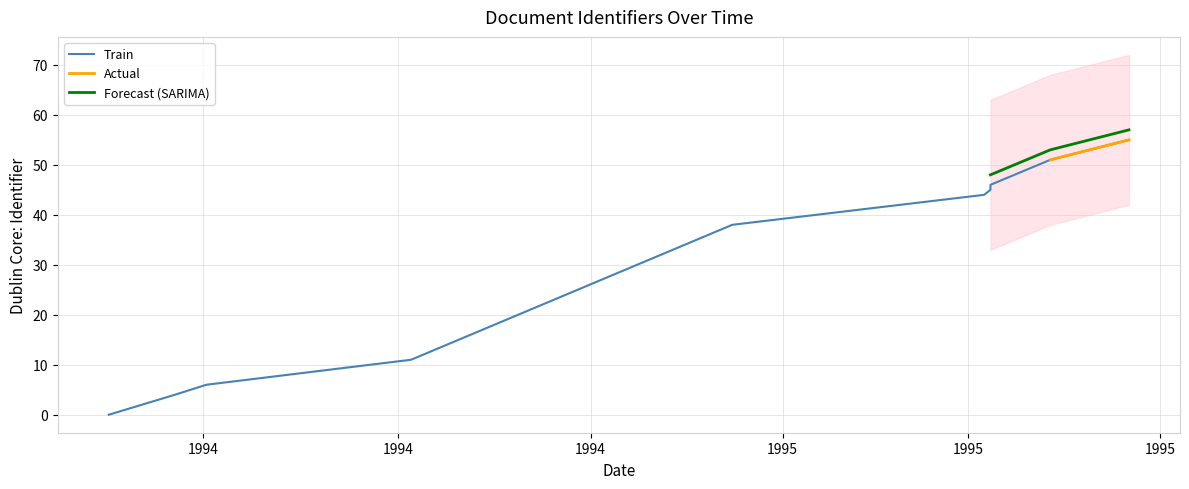

Between 1995-03-08 and 1994-06-22, which is larger?

1995-03-08